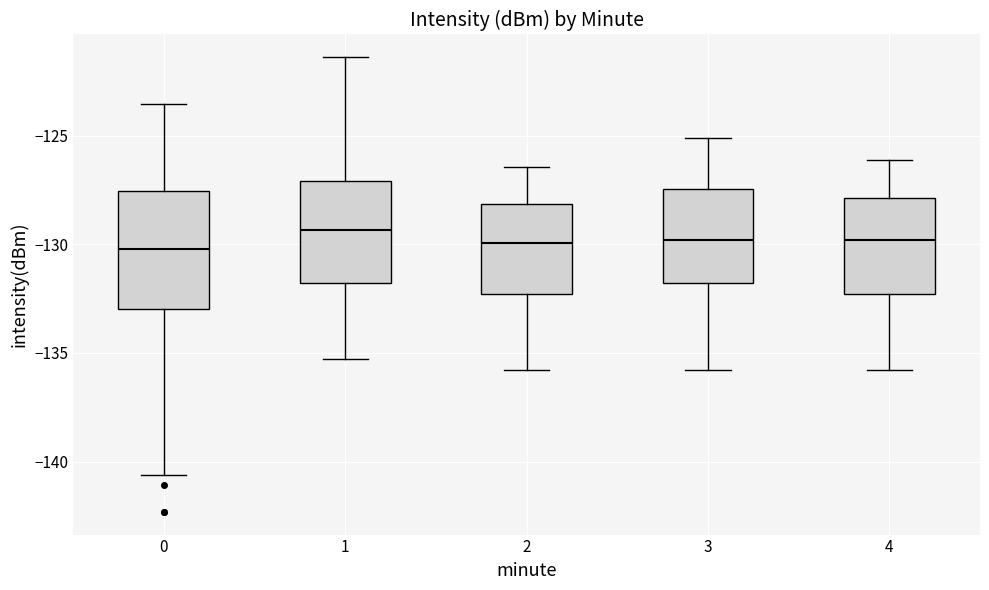

Reading left to right, transcribe this box plot: for each box, give where its median line is, the range the box spans, and where its two whiskers end, as read against the y-axis. The values are not printed on the chart, so give them approximately, as read against the axis.

0: median -130.0, box -133.0 to -127.5, whiskers -140.5 to -123.5
1: median -129.5, box -132.0 to -127.0, whiskers -135.5 to -121.5
2: median -130.0, box -132.5 to -128.0, whiskers -136.0 to -126.5
3: median -130.0, box -132.0 to -127.5, whiskers -136.0 to -125.0
4: median -130.0, box -132.5 to -128.0, whiskers -136.0 to -126.0